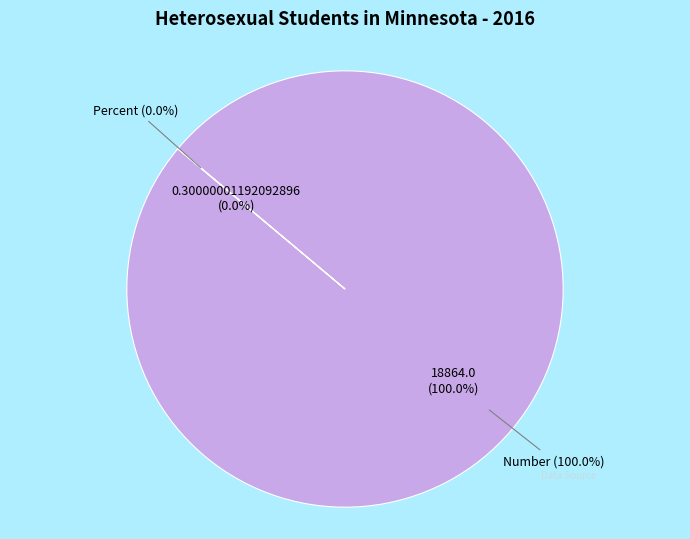

True or false: Number accounts for 100% of the total.

True